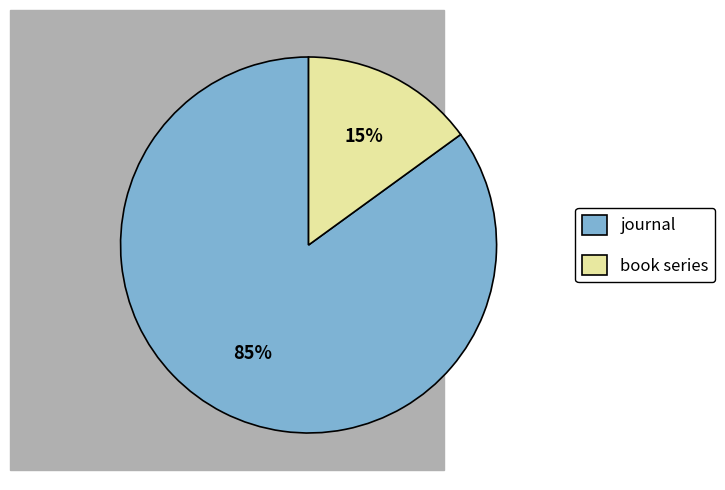

Which slice represents more than half of the pie?

journal